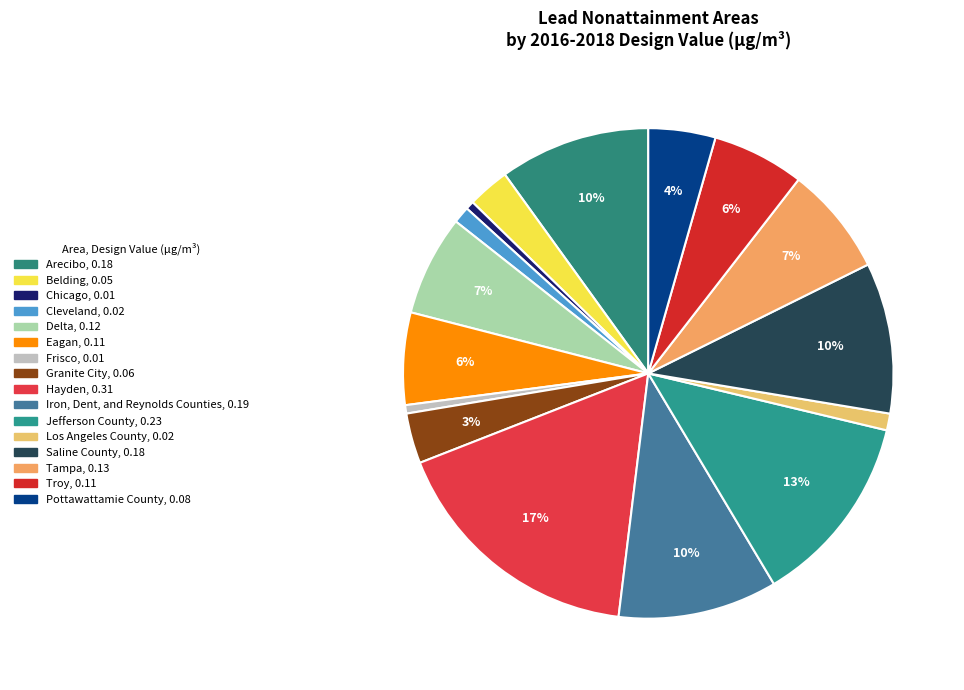

Count the number of slices in the pie.

16